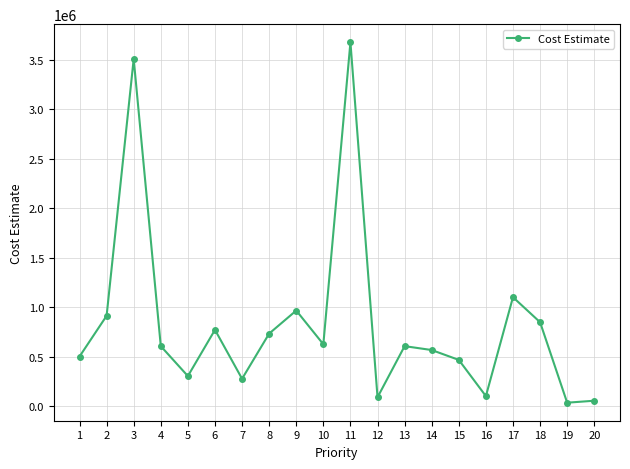

What is the maximum value shown in the chart?

3678000